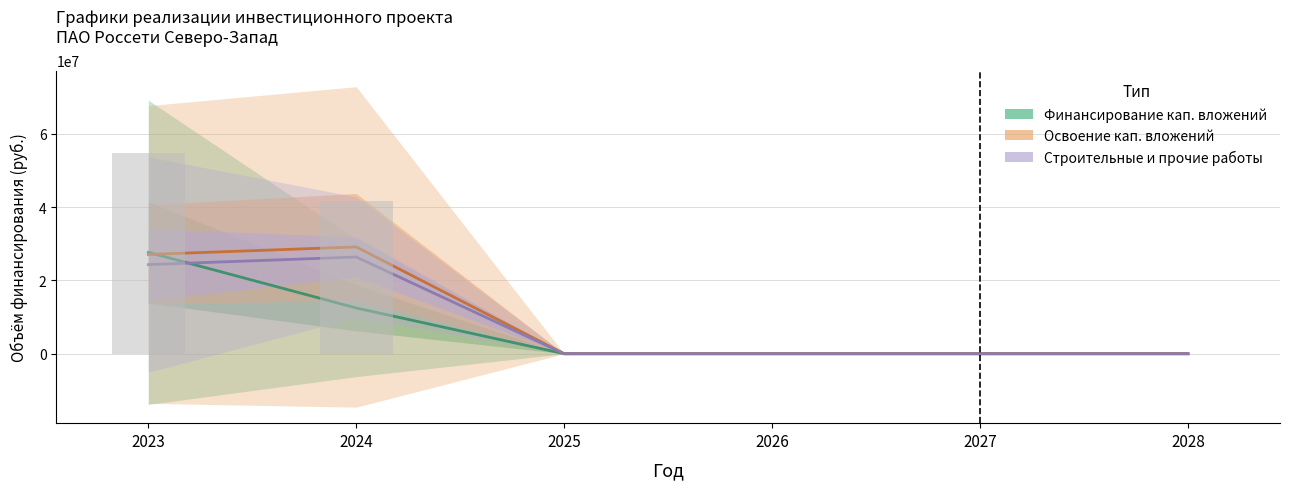

What is the difference between the highest and lowest values at 2023?

3338678.5